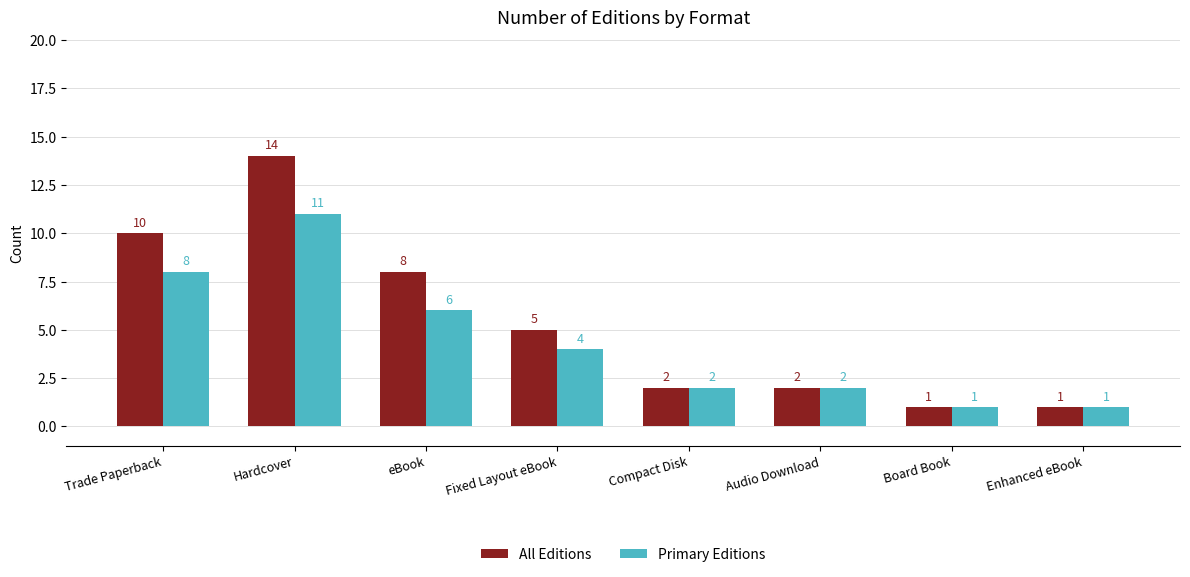

At eBook, list the series in order from largest to smallest.

All Editions, Primary Editions